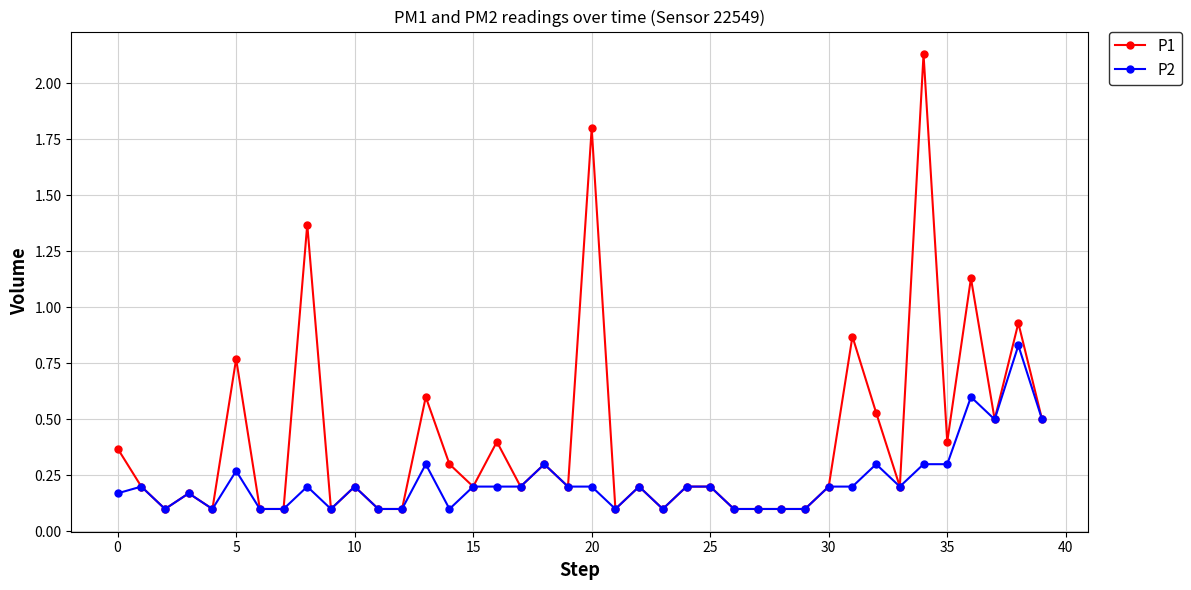

Rank the series by their average value, from lowest to highest.

P2, P1